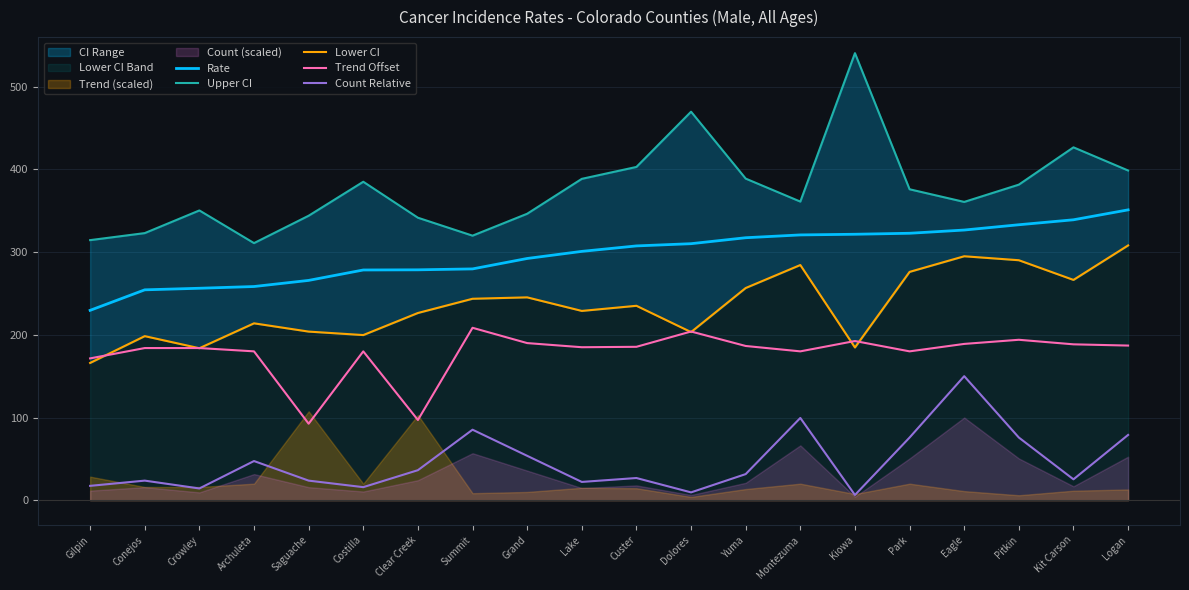

The Trend Offset series shows 110.7 at Conejos. True or false?

False